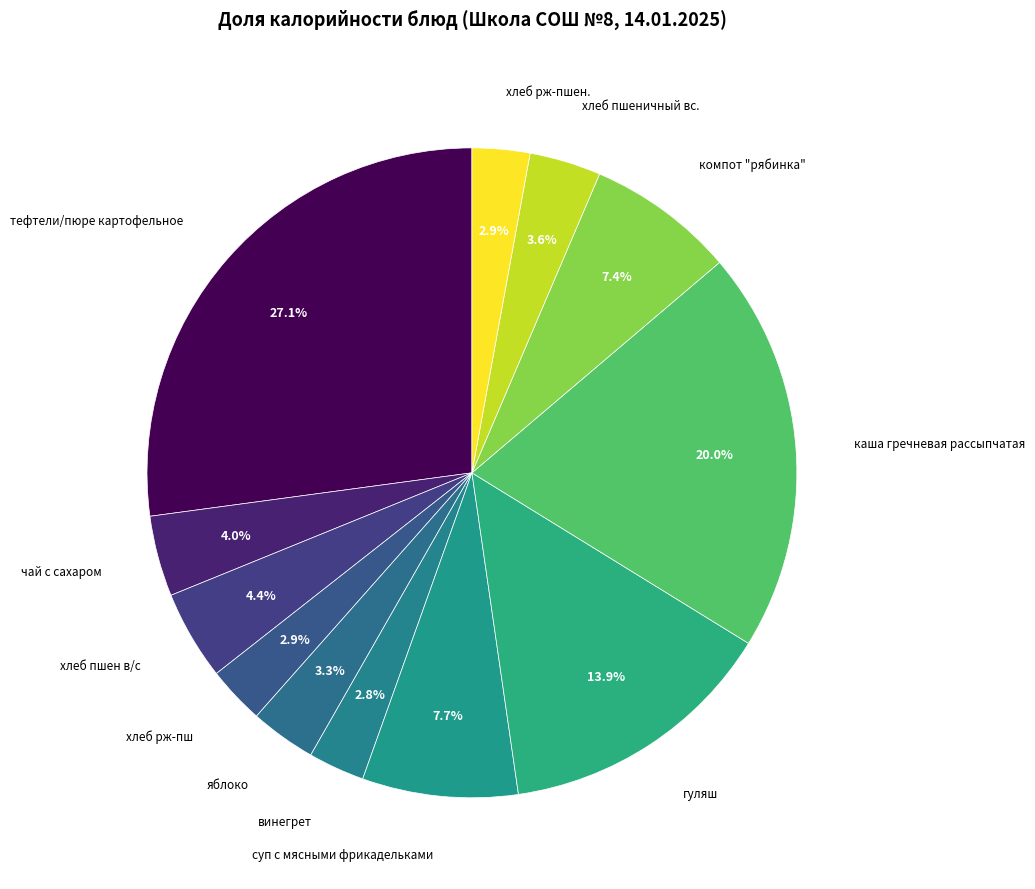

Count the number of slices in the pie.

12